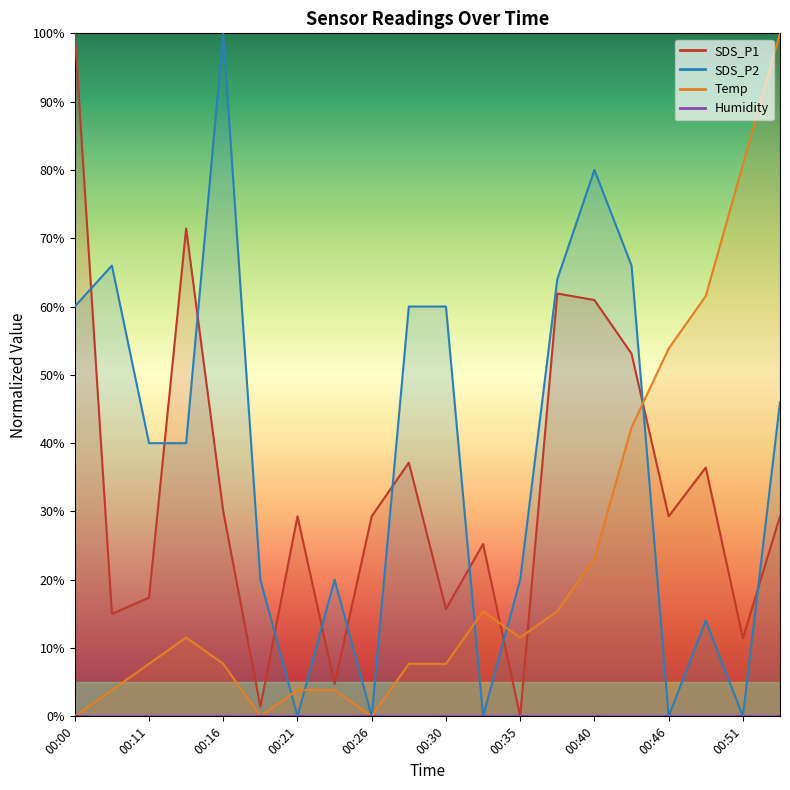

What is the sum of the SDS_P2 values at 00:18 and 00:35?

40.0